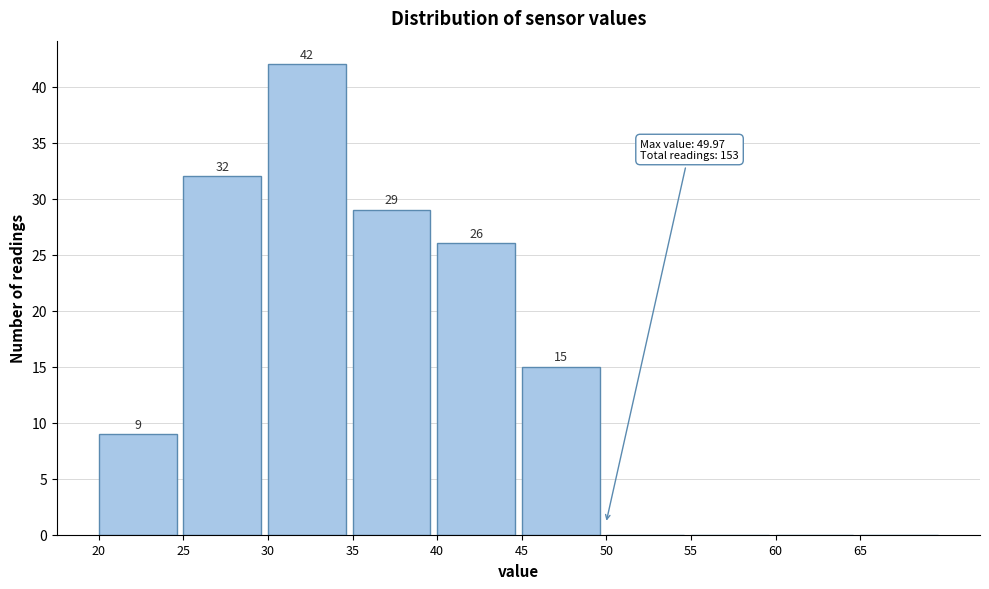

Over which range of the x-axis is the bar tallest?

30 to 35